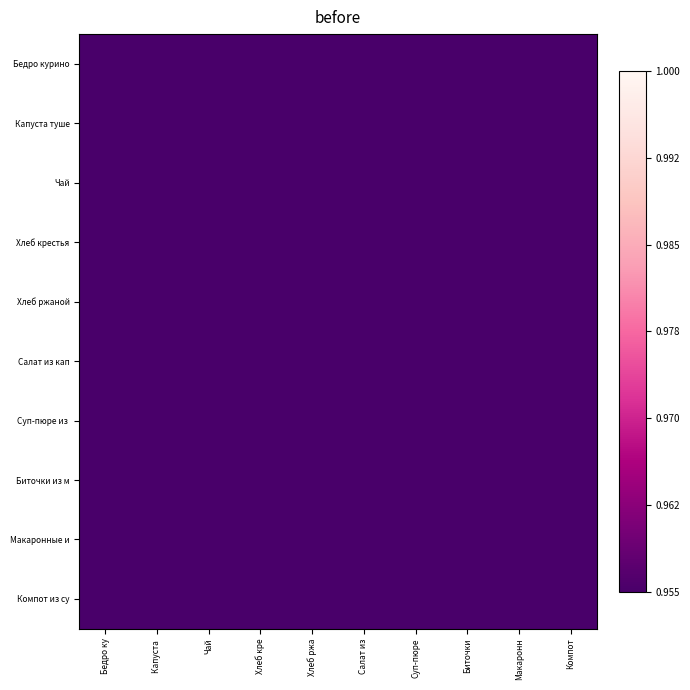

Which series changed the most between Капуста and Хлеб кре?

Капуста туше